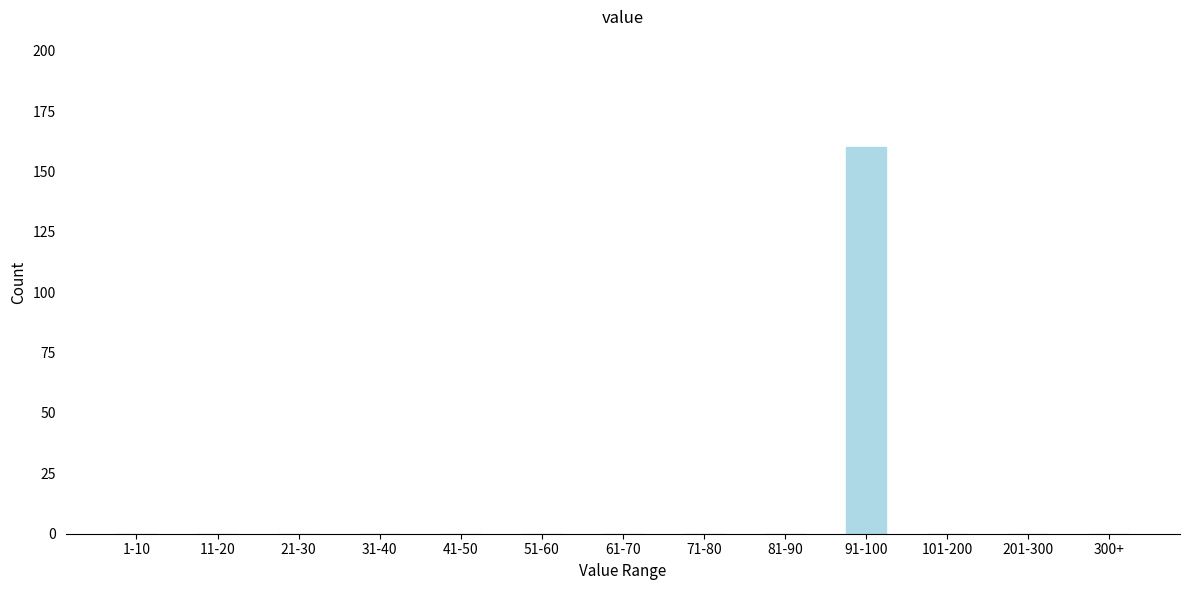

Reading left to right, what are all the values shown in this chart?

1-10=0	11-20=0	21-30=0	31-40=0	41-50=0	51-60=0	61-70=0	71-80=0	81-90=0	91-100=160	101-200=0	201-300=0	300+=0